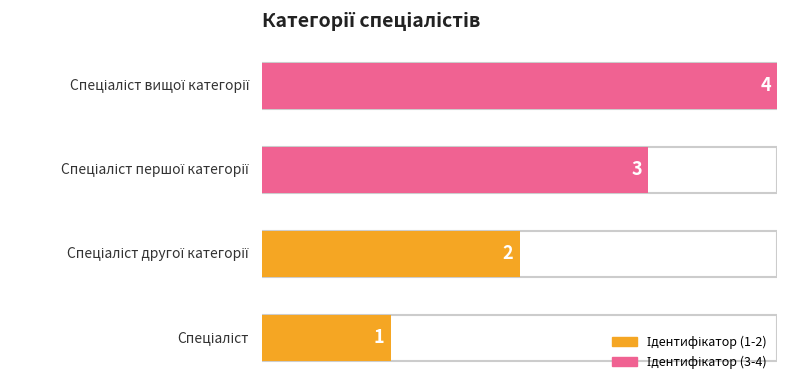

Rank the categories by value from highest to lowest.

Спеціаліст вищої категорії, Спеціаліст першої категорії, Спеціаліст другої категорії, Спеціаліст